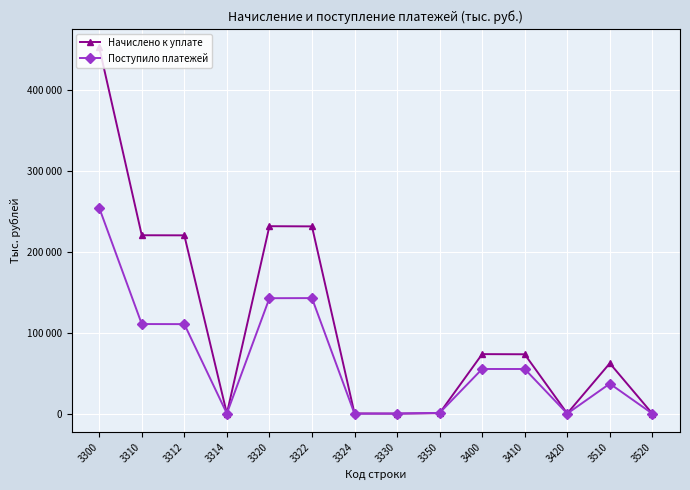

What is the highest value of the Начислено к уплате series?

453239